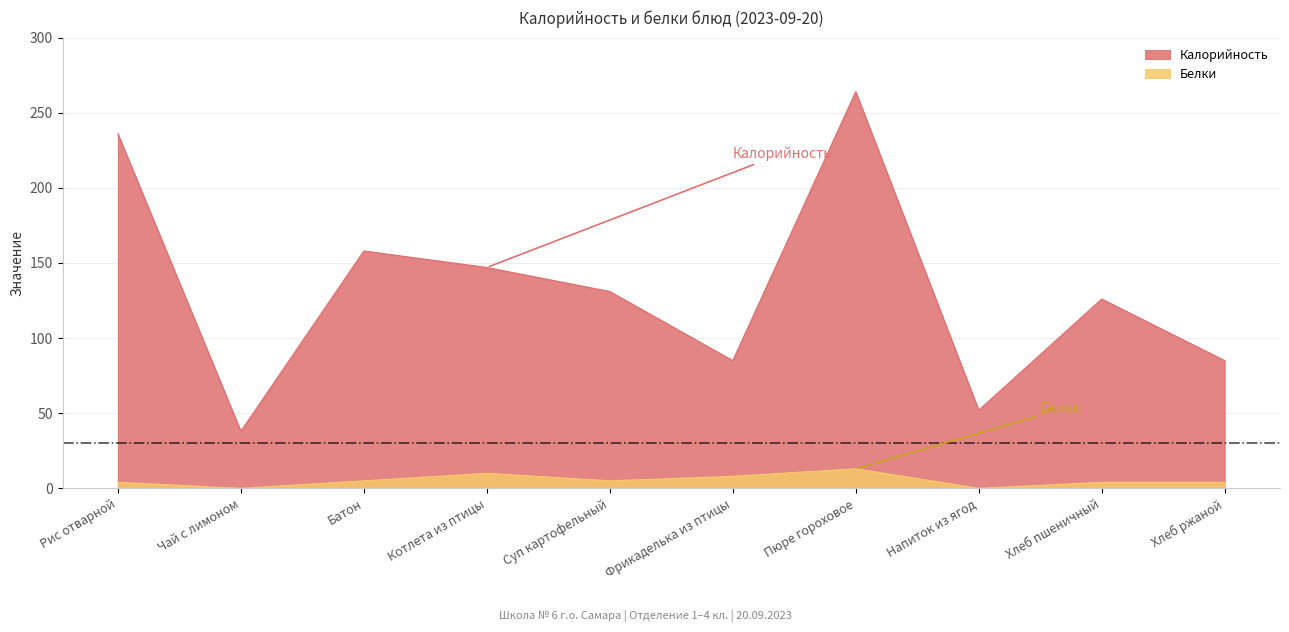

Rank the series at Котлета из птицы from highest to lowest value.

Калорийность, Белки